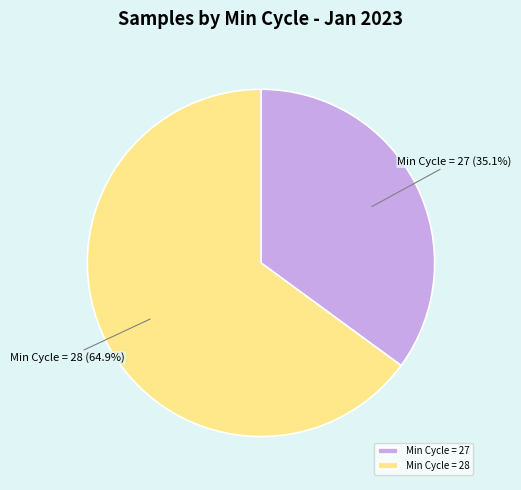

What is the smallest slice in the pie chart?

Min Cycle = 27